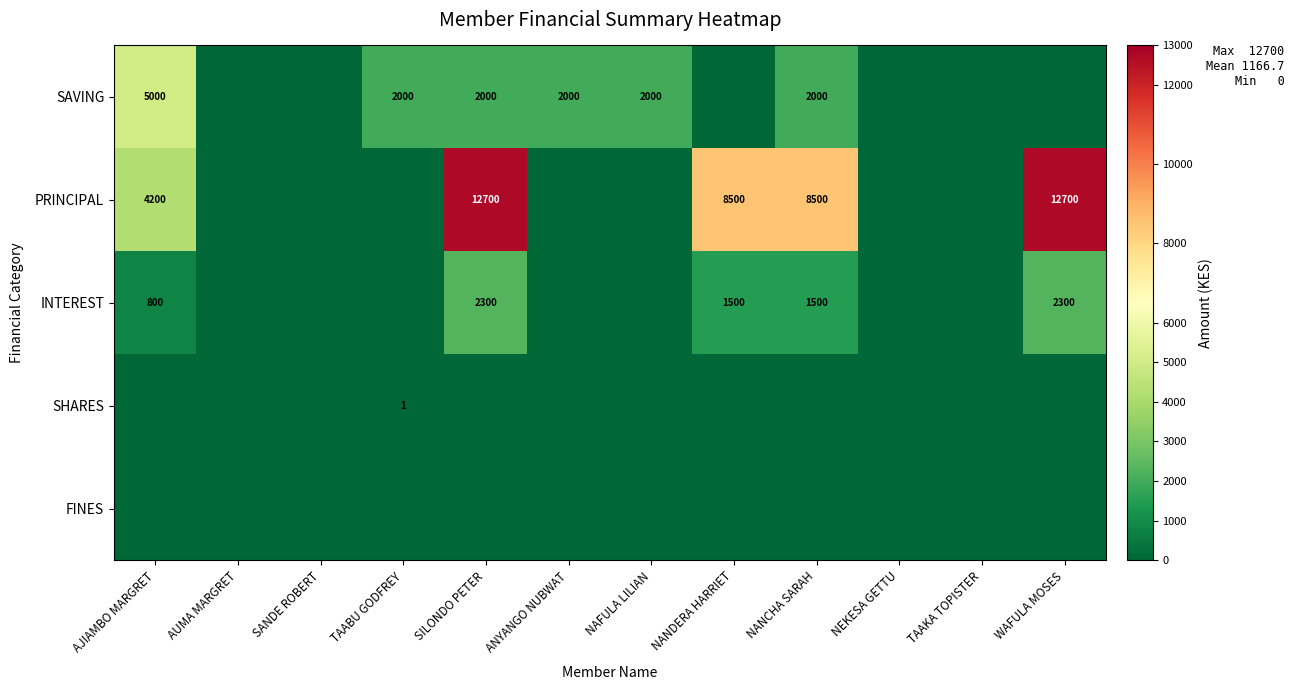

The PRINCIPAL series shows 8500 at NANDERA HARRIET. True or false?

True